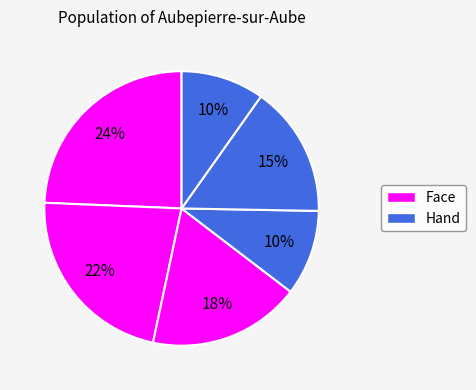

How many segments does this pie chart have?

6